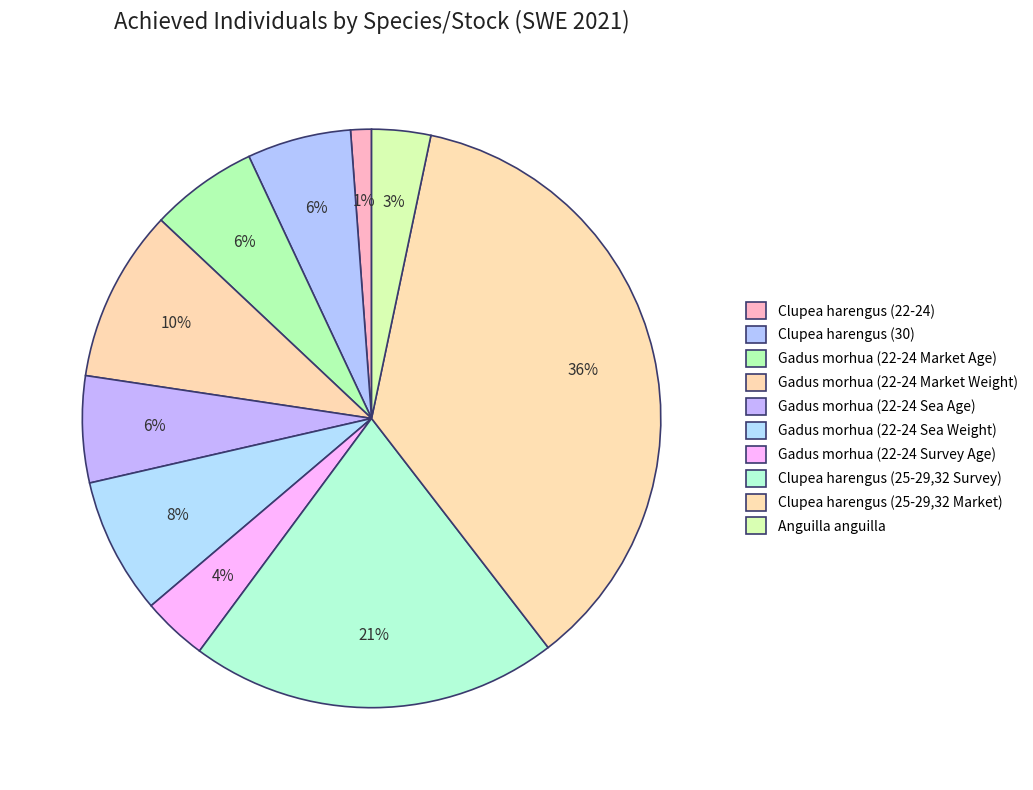

To the nearest percent, what portion does Gadus morhua (22-24 Sea Age) represent?

6%